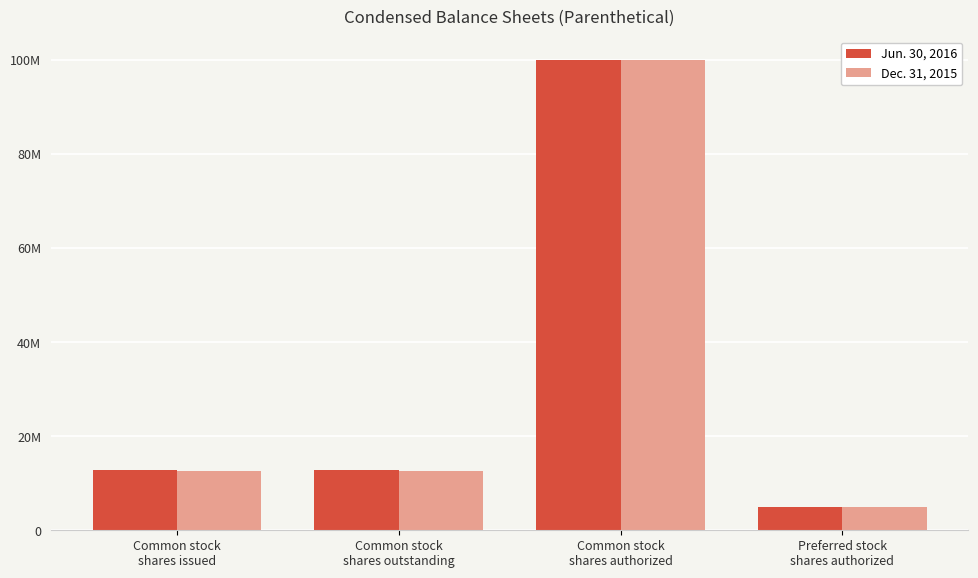

Which series changed the most between Common stock
shares issued and Common stock
shares authorized?

Dec. 31, 2015